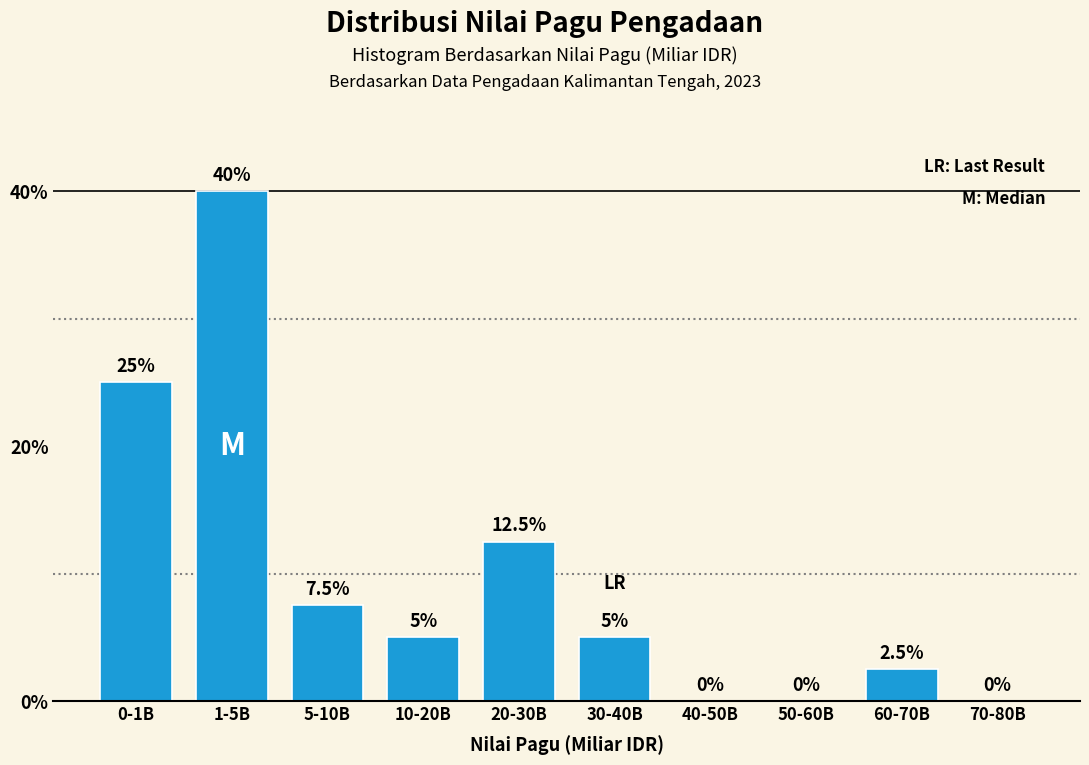

Reading left to right, extract all data points from this chart.

0-1B=25.0	1-5B=40.0	5-10B=7.5	10-20B=5.0	20-30B=12.5	30-40B=5.0	40-50B=0.0	50-60B=0.0	60-70B=2.5	70-80B=0.0